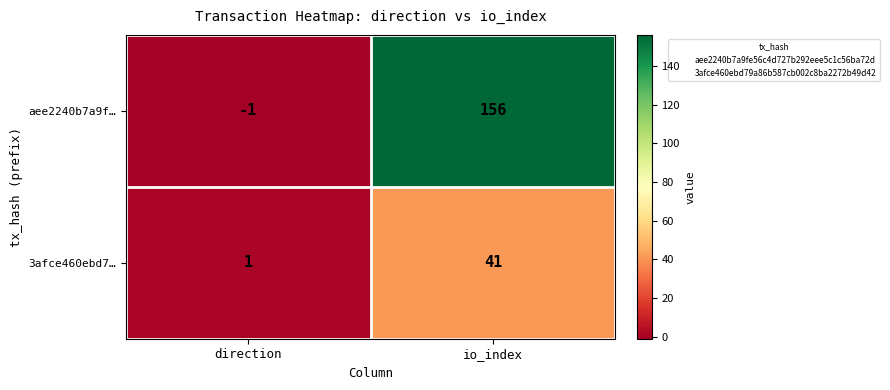

Which series has the largest total across all categories?

aee2240b7a9f…